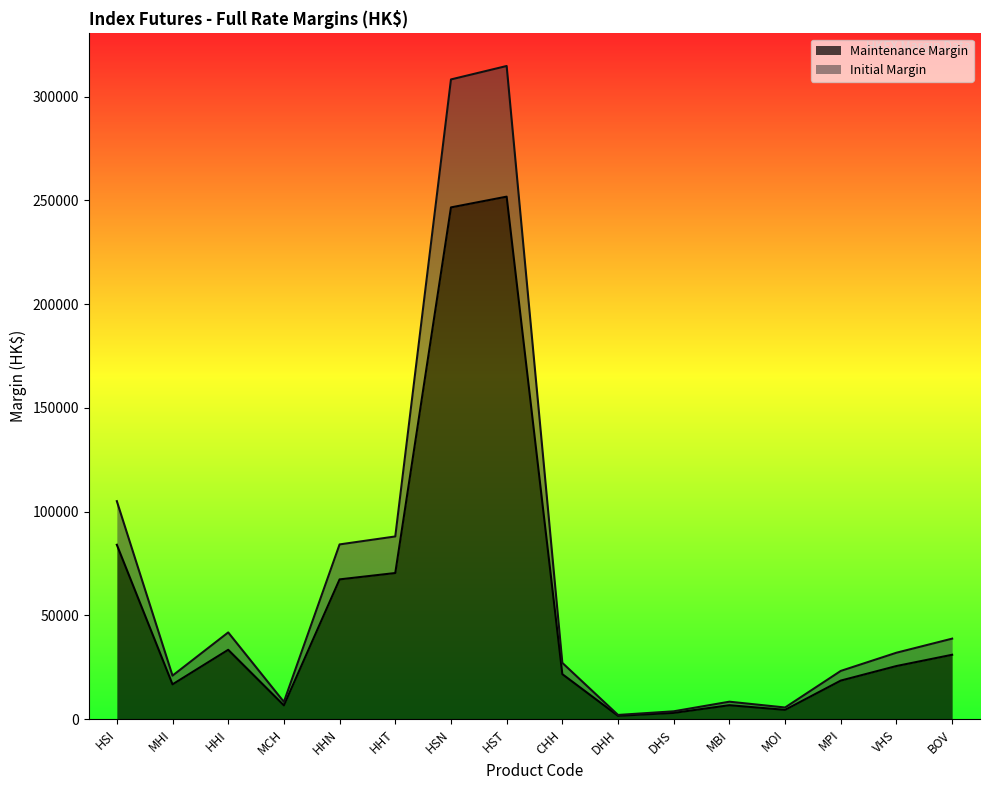

The value of Initial Margin at DHS is 3830. True or false?

True